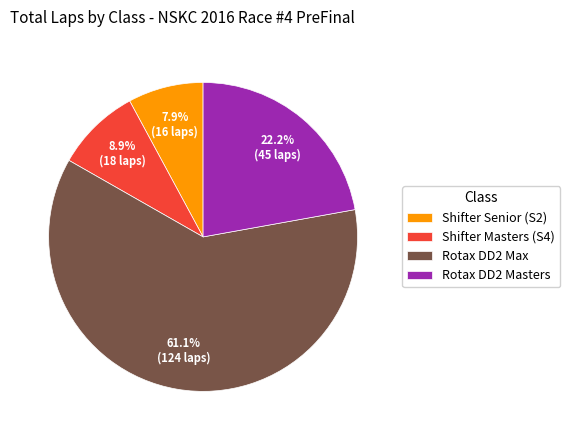

Which slice is the largest?

Rotax DD2 Max